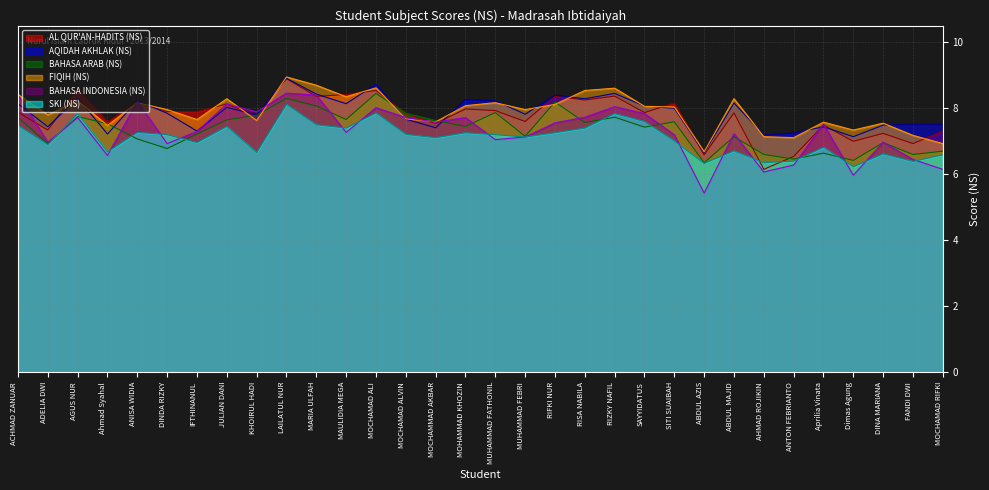

At which label is AL QUR'AN-HADITS (NS) closest to 7?

Dimas Agung